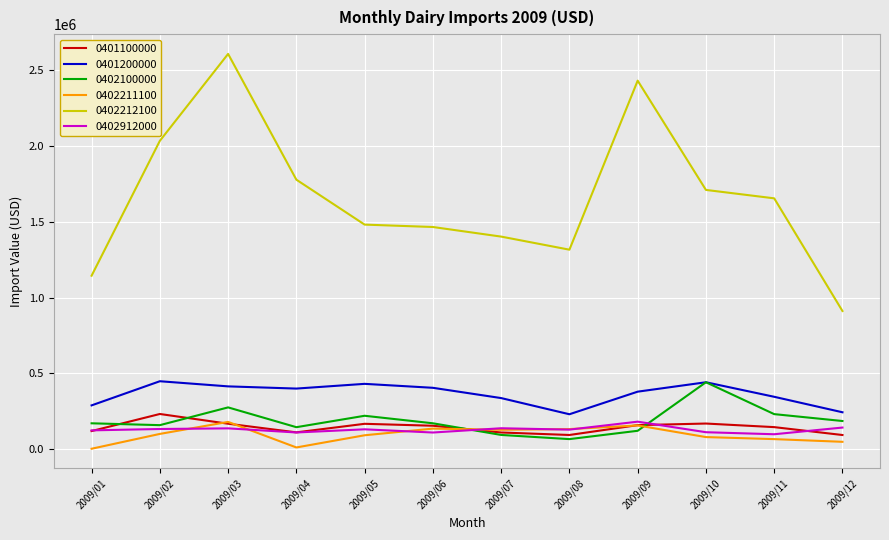

At which label does 0401100000 first exceed 155696?

2009/02